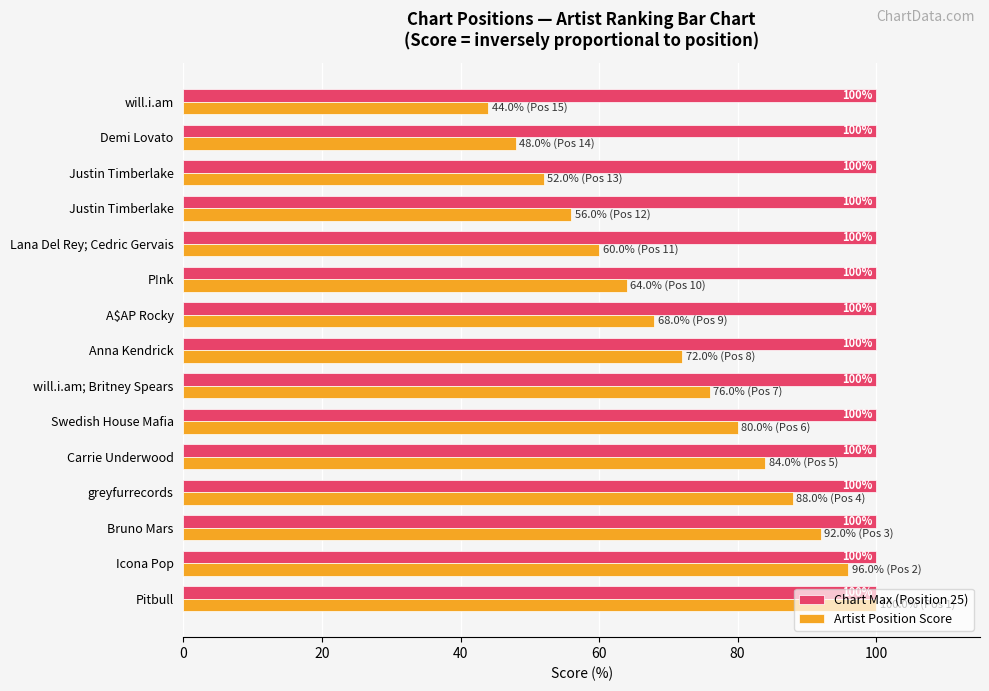

What are all the series names shown in the legend?

Chart Max (Position 25), Artist Position Score